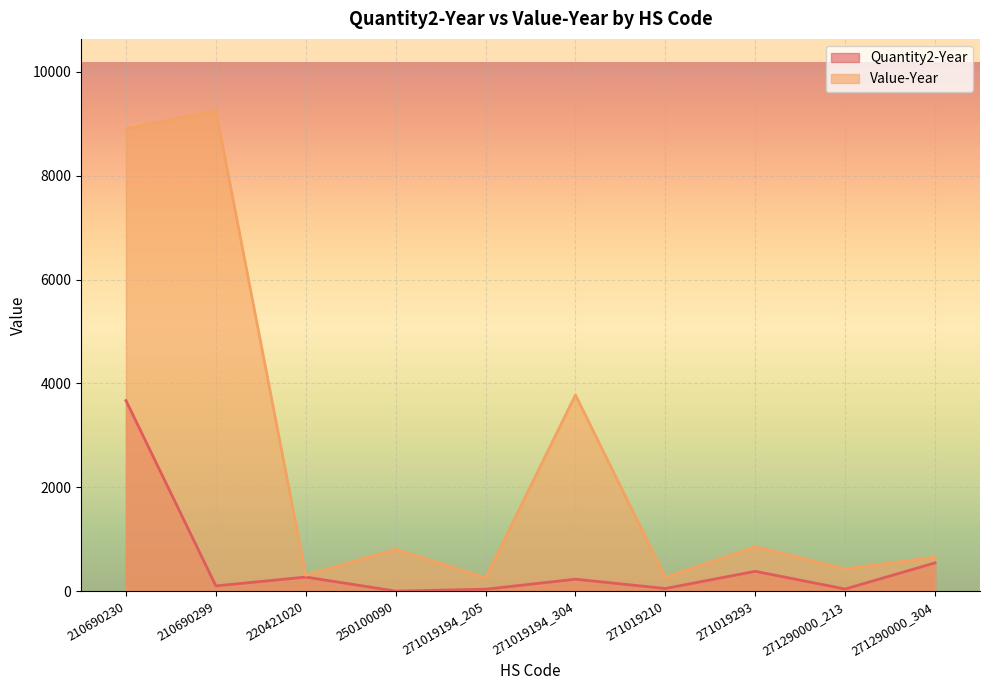

True or false: Quantity2-Year and Value-Year intersect in this chart.

False